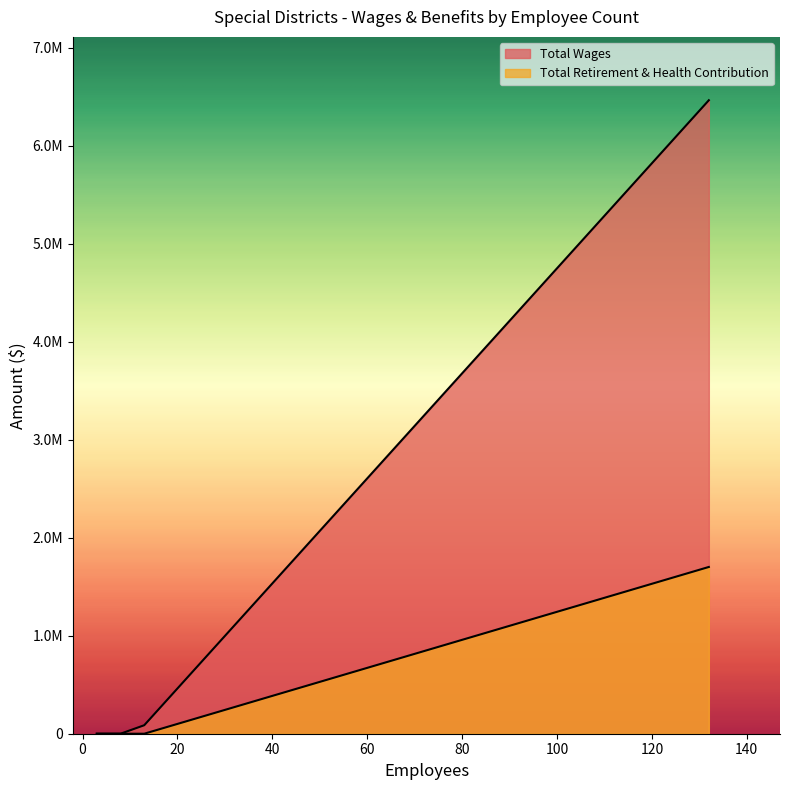

At which label does Total Wages reach its peak?

132